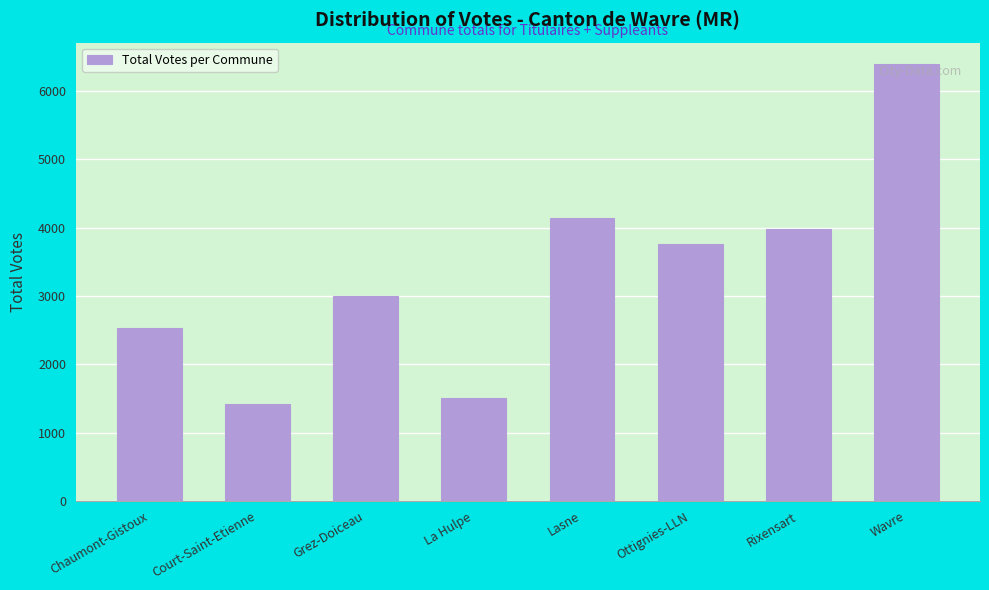

Reading left to right, extract all data points from this chart.

Chaumont-Gistoux=2535	Court-Saint-Etienne=1422	Grez-Doiceau=3006	La Hulpe=1504	Lasne=4137	Ottignies-LLN=3765	Rixensart=3987	Wavre=6392